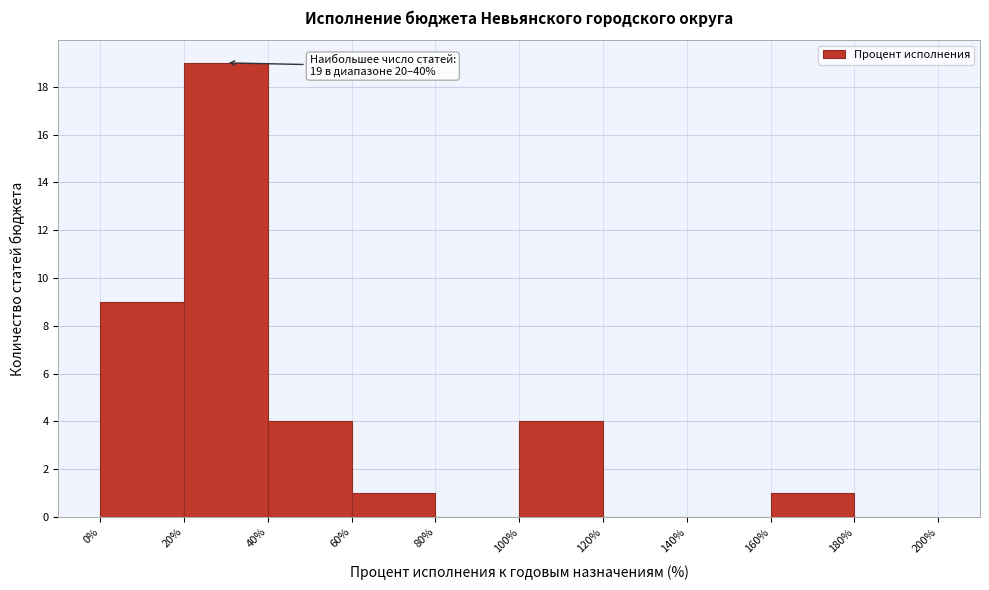

Over which range of the x-axis is the bar tallest?

20% to 40%